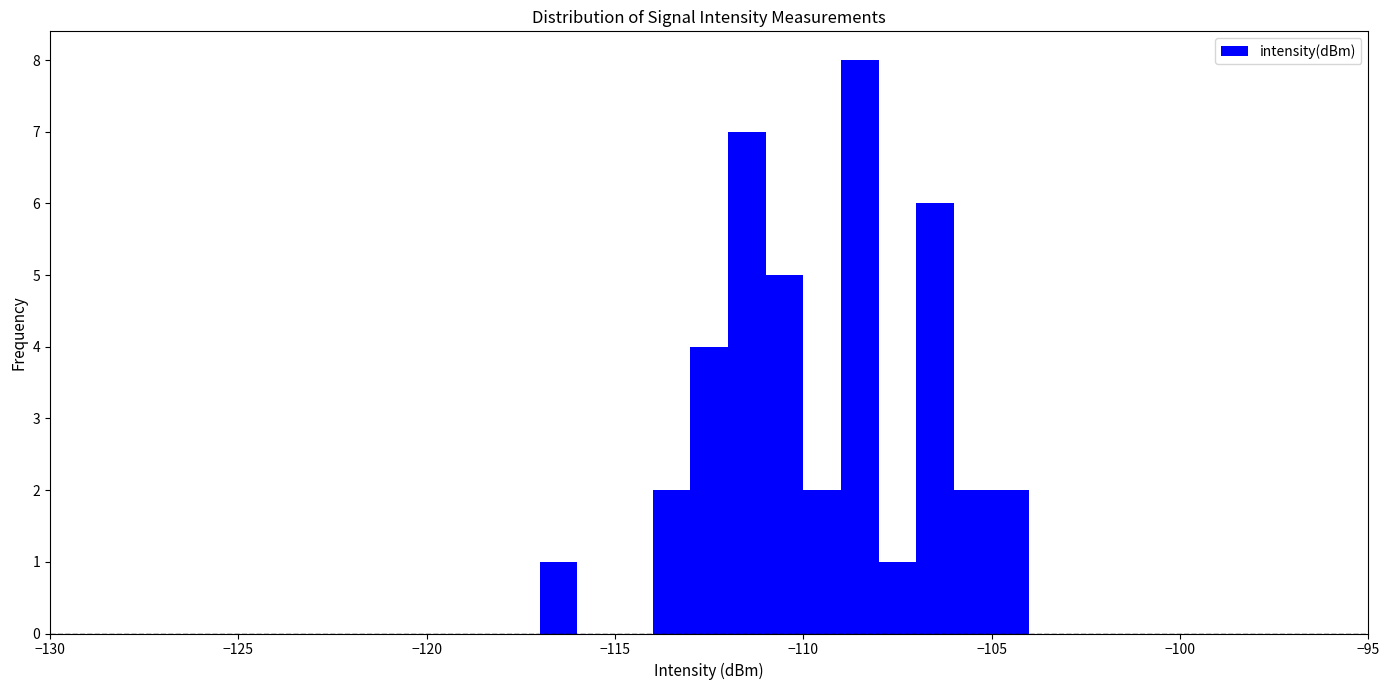

Read against the x-axis, roughly where is the centre of the tallest bar?

-108.5